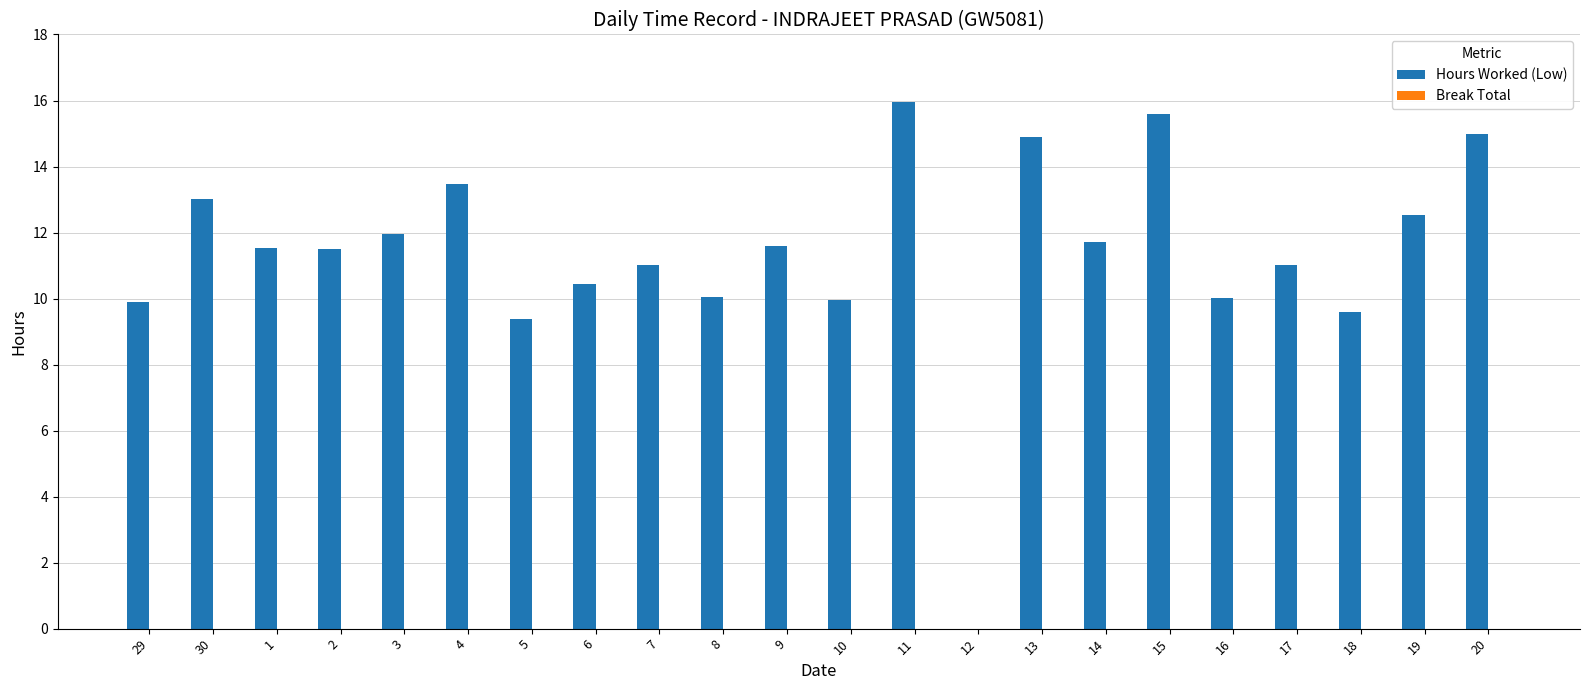

True or false: the data shows 13.1 at 10.

False